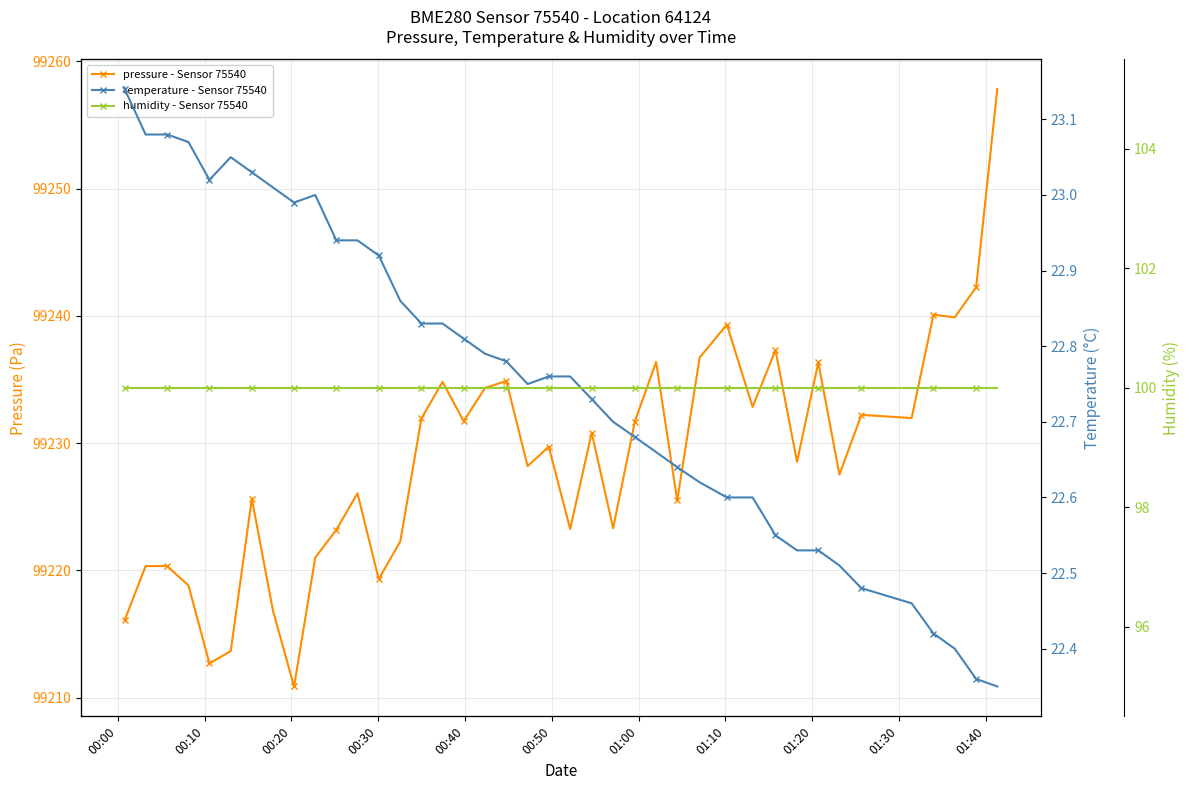

True or false: temperature and pressure cross at least once.

False